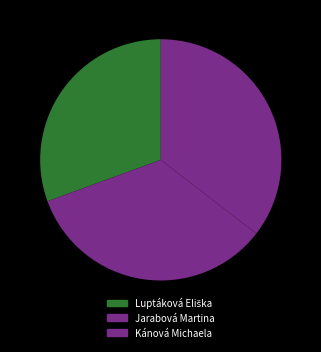

How much of the chart is everything except Jarabová Martina?

66.0%